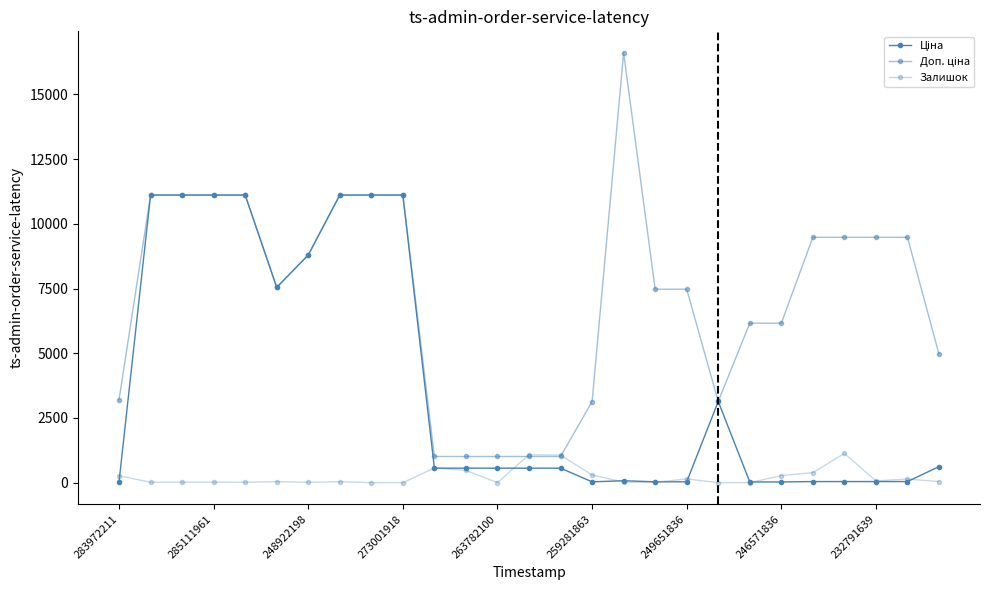

Does the chart have visible grid lines?

No